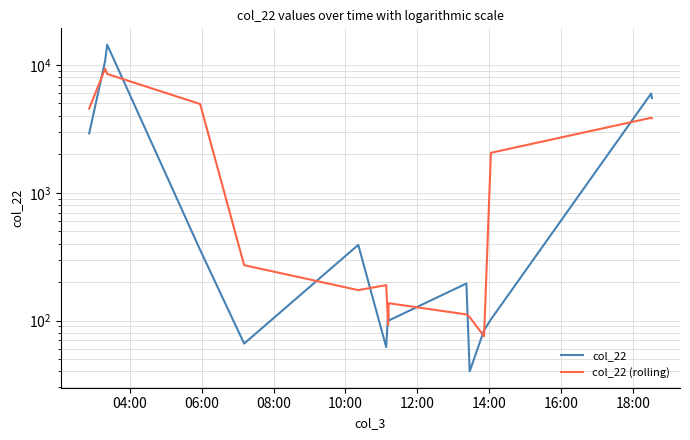

True or false: col_22 (rolling) and col_22 cross at least once.

True